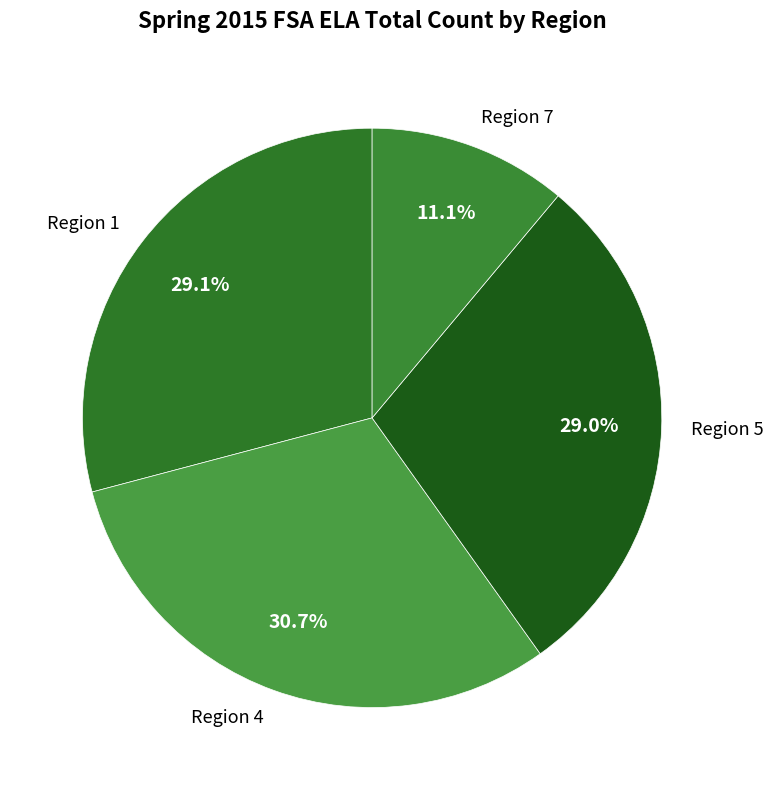

Does any single category account for the majority?

No